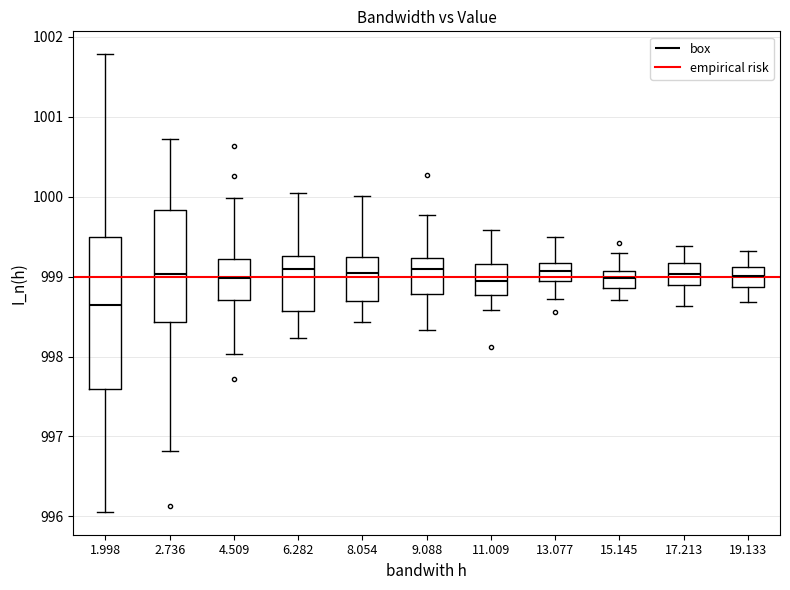

Where does the upper whisker of the box at x = 15.145 end on the y-axis? The values are not printed on the chart, so give them approximately, as read against the axis.

999.3